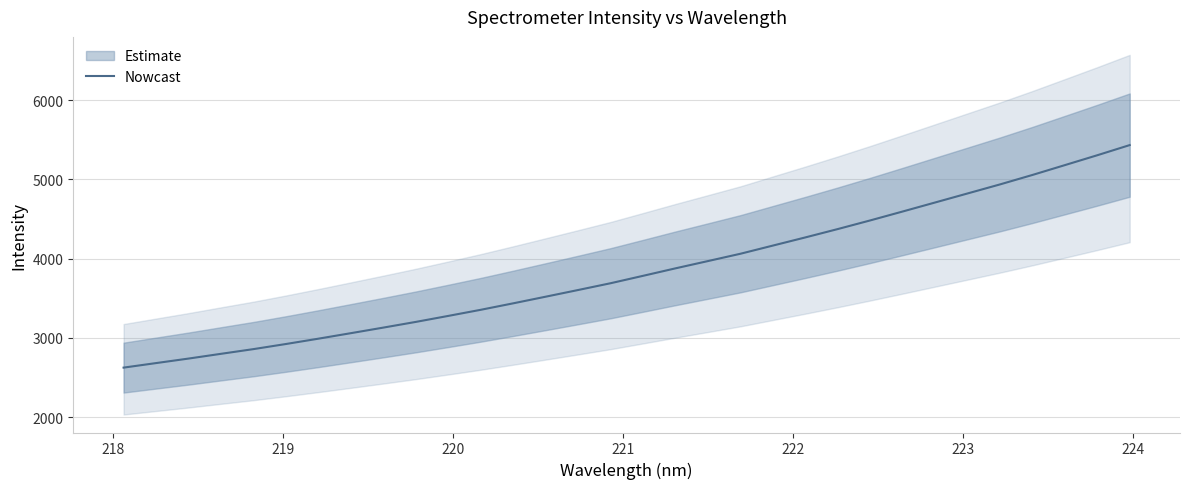

Reading left to right, transcribe all the data shown in this chart.

2624.7	2682.0	2739.0	2799.1	2858.5	2923.0	2990.3	3059.9	3130.3	3202.1	3277.9	3355.1	3436.8	3520.5	3604.9	3690.6	3784.1	3878.6	3970.3	4062.6	4165.9	4268.8	4374.4	4483.4	4595.9	4709.7	4823.8	4937.8	5057.2	5181.3	5306.0	5434.2